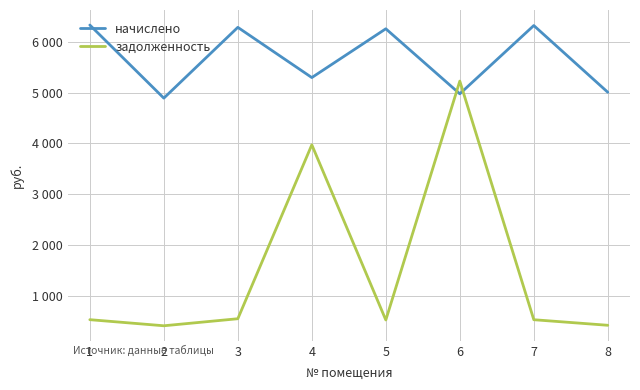

True or false: начислено and задолженность cross at least once.

True